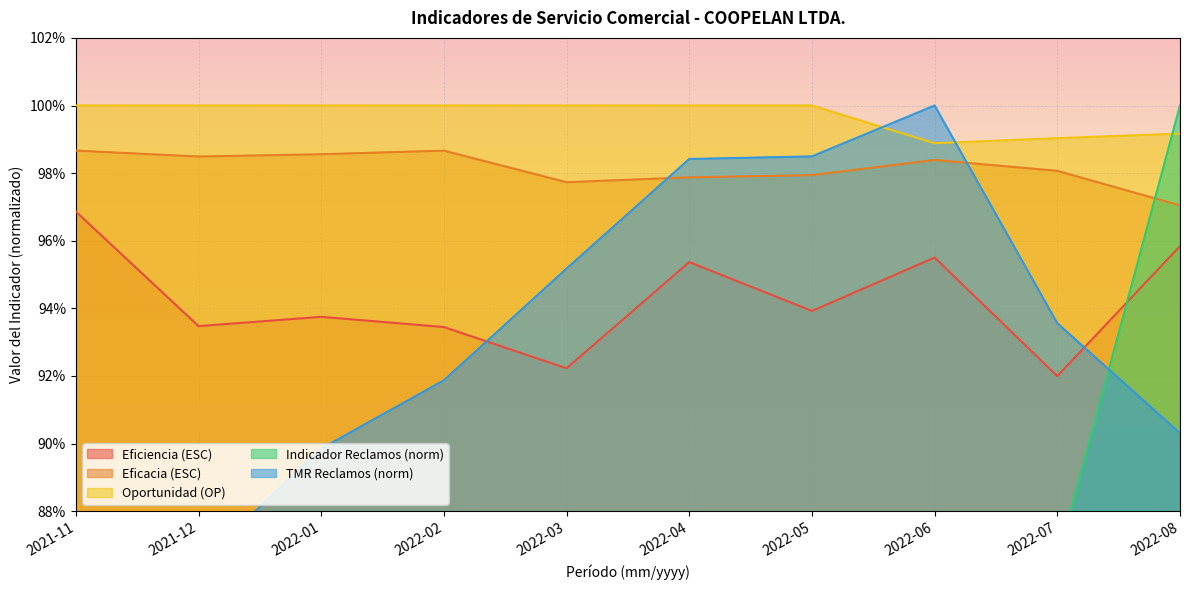

True or false: Indicador Reclamos has more than 1 points higher than both neighbors.

False